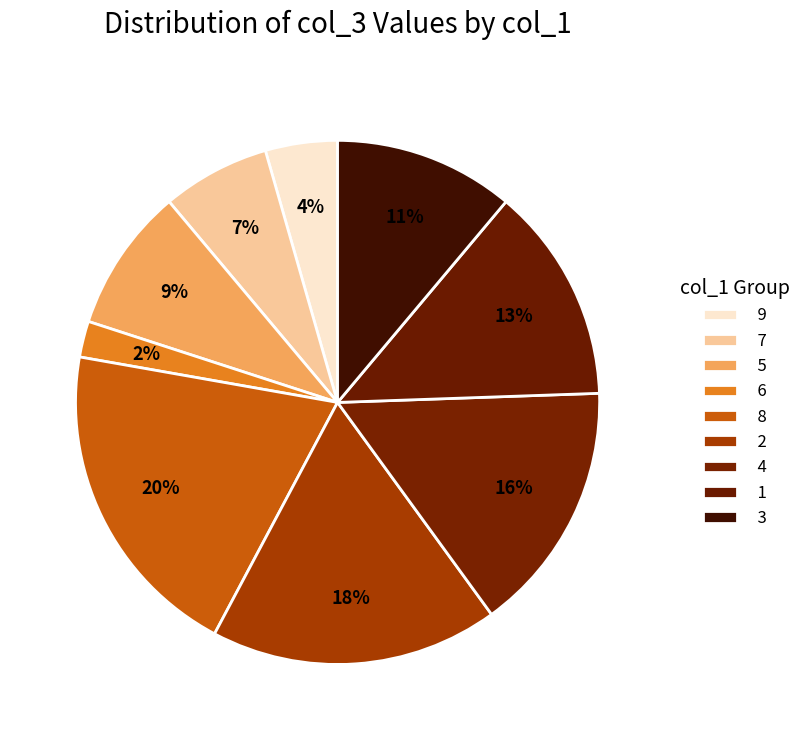

Count the number of slices in the pie.

9